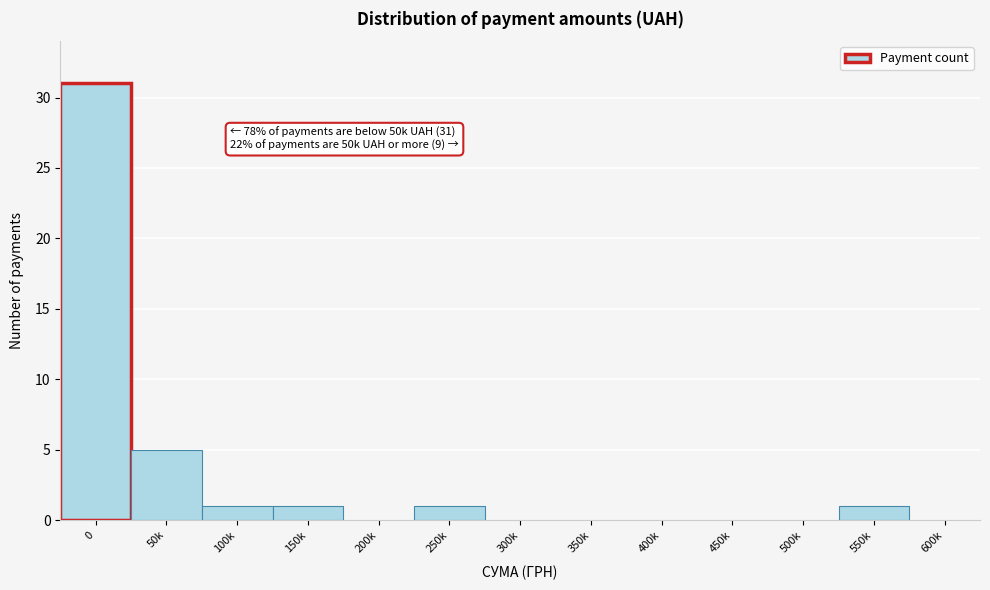

Reading right to left, extract all data points from this chart.

600k=0	550k=1	500k=0	450k=0	400k=0	350k=0	300k=0	250k=1	200k=0	150k=1	100k=1	50k=5	0=31